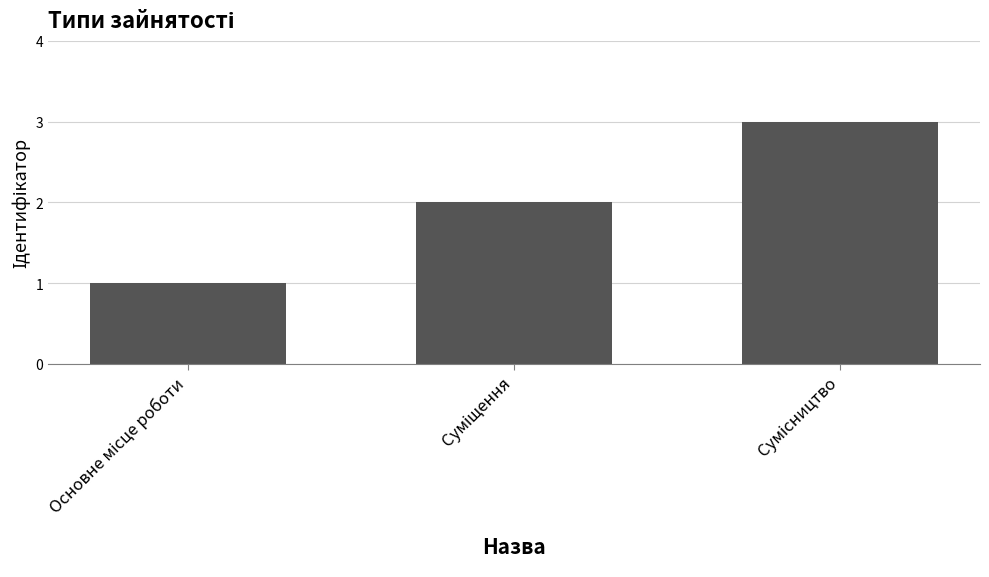

What is the greatest value displayed?

3